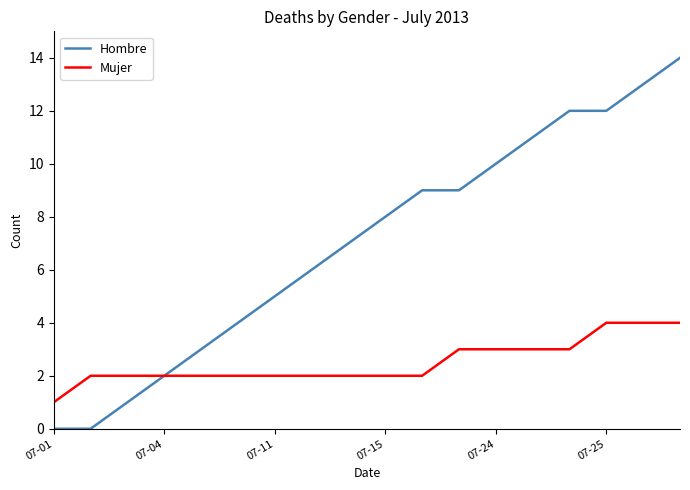

List the series in order of their overall mean, lowest first.

Mujer, Hombre